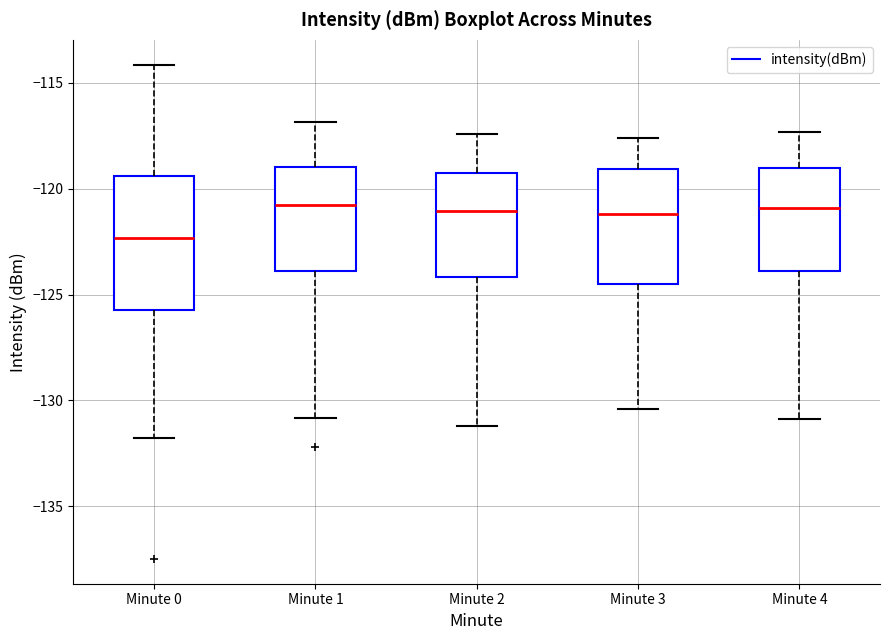

Which box's median line is the lowest?

Minute 0